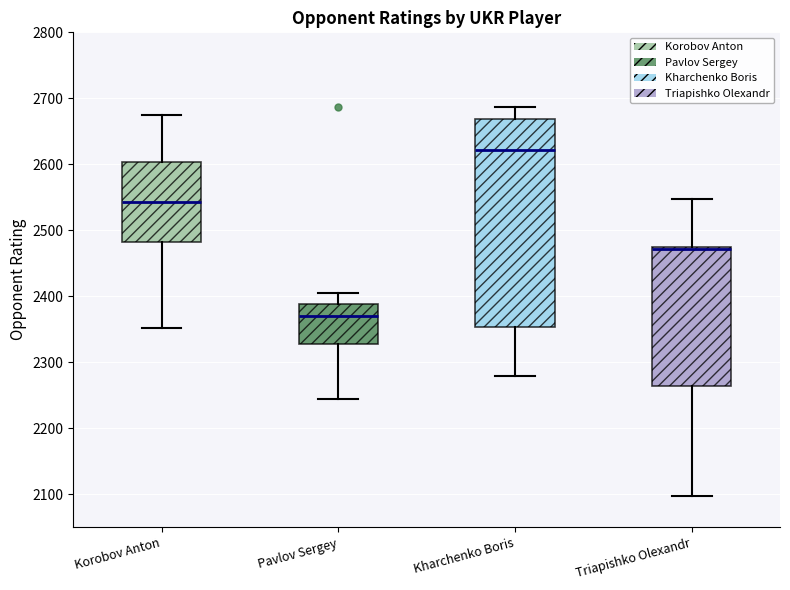

Reading left to right, read every box against the y-axis: the position of its median line, the range the box covers, and the ends of its whiskers. The values are not printed on the chart, so give them approximately, as read against the axis.

Korobov Anton: median 2540, box 2480 to 2600, whiskers 2350 to 2680
Pavlov Sergey: median 2370, box 2330 to 2390, whiskers 2250 to 2410
Kharchenko Boris: median 2620, box 2350 to 2670, whiskers 2280 to 2690
Triapishko Olexandr: median 2470, box 2260 to 2480, whiskers 2100 to 2550